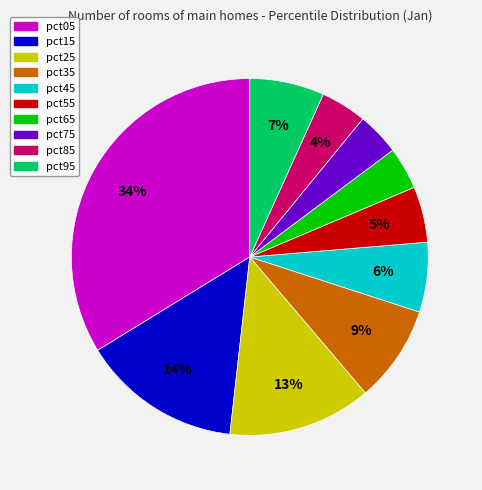

Combined, do pct55 and pct15 account for over 50%?

No